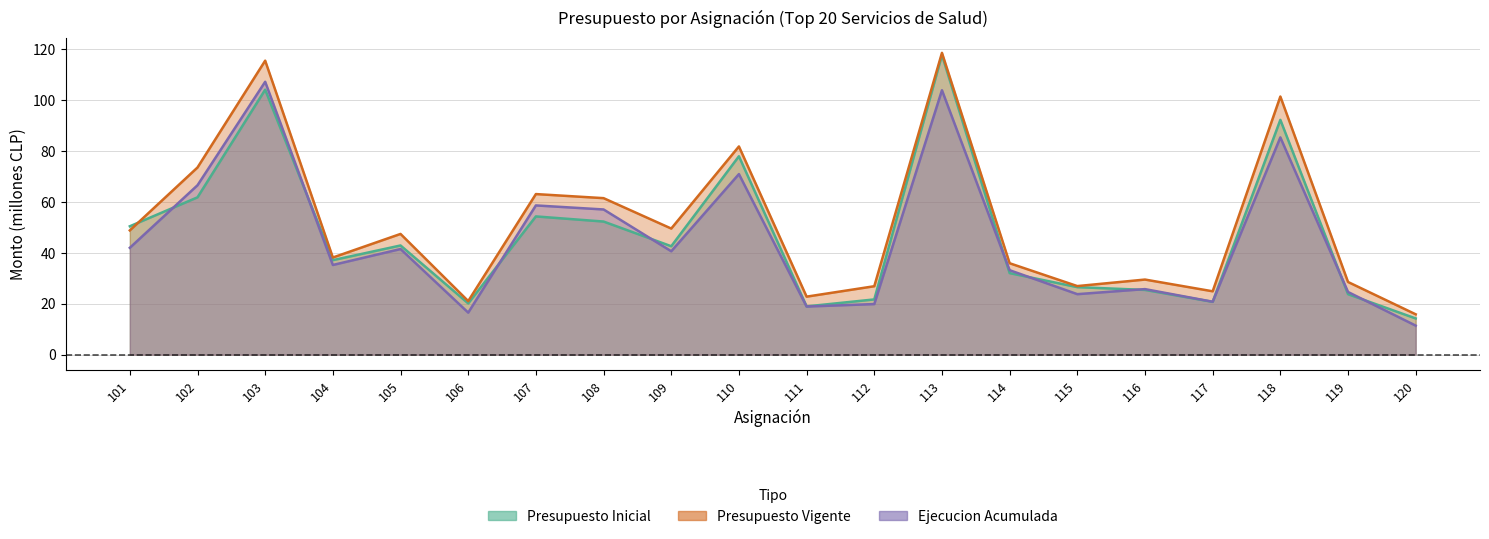

Does the chart have visible grid lines?

Yes